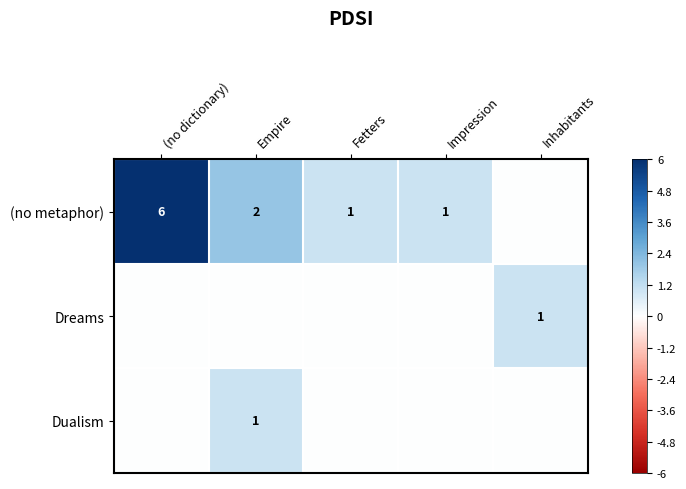

The (no metaphor) series shows 10 at (no dictionary). True or false?

False